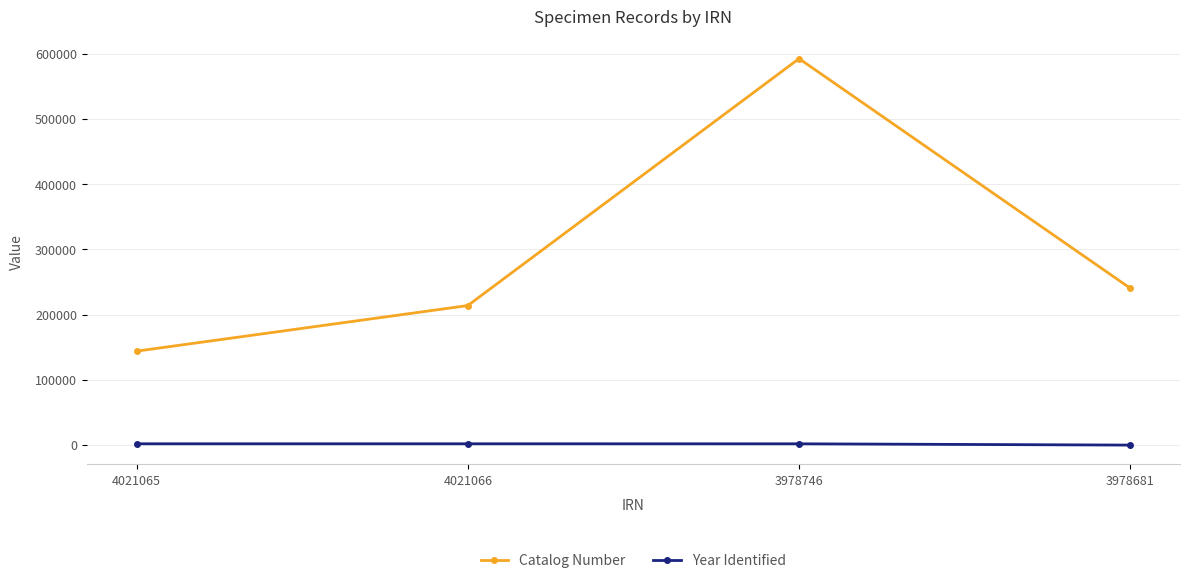

How many distinct data groups are displayed?

2